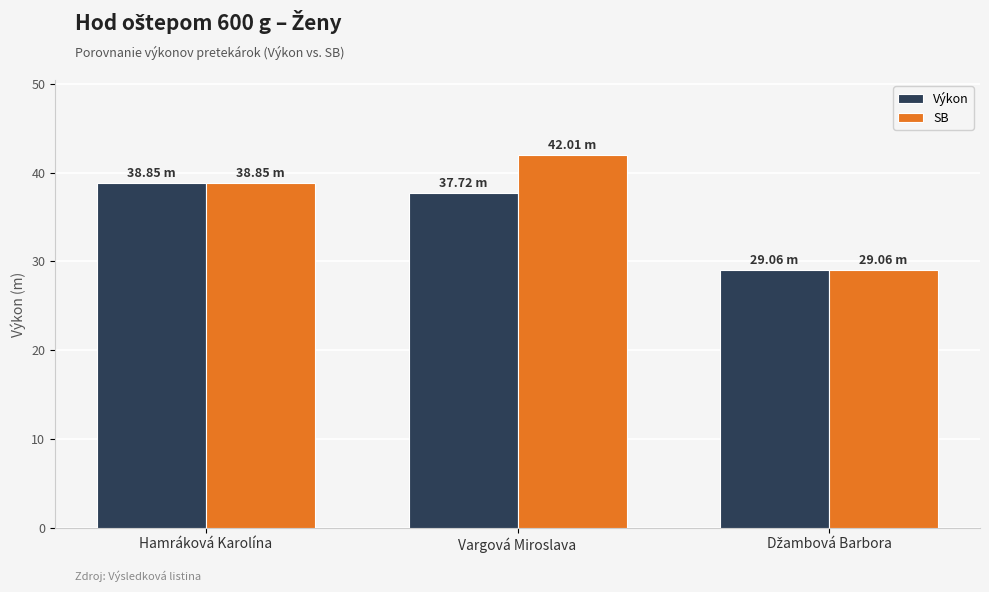

List the series in order of their peak value, lowest first.

Výkon, SB